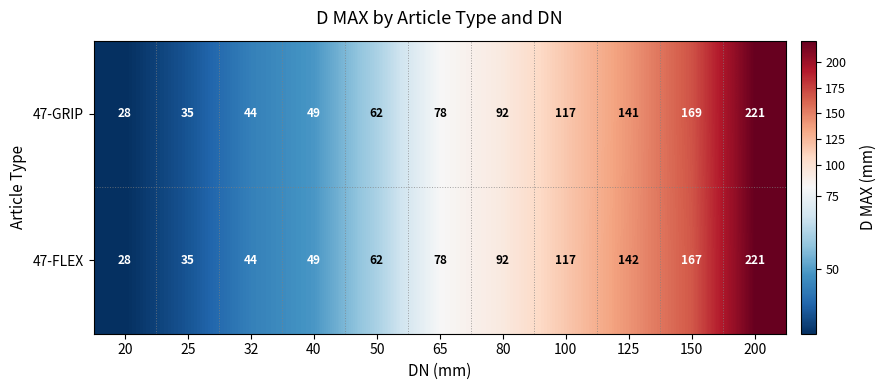

Is it true that 47-GRIP equals 27 at 32?

False